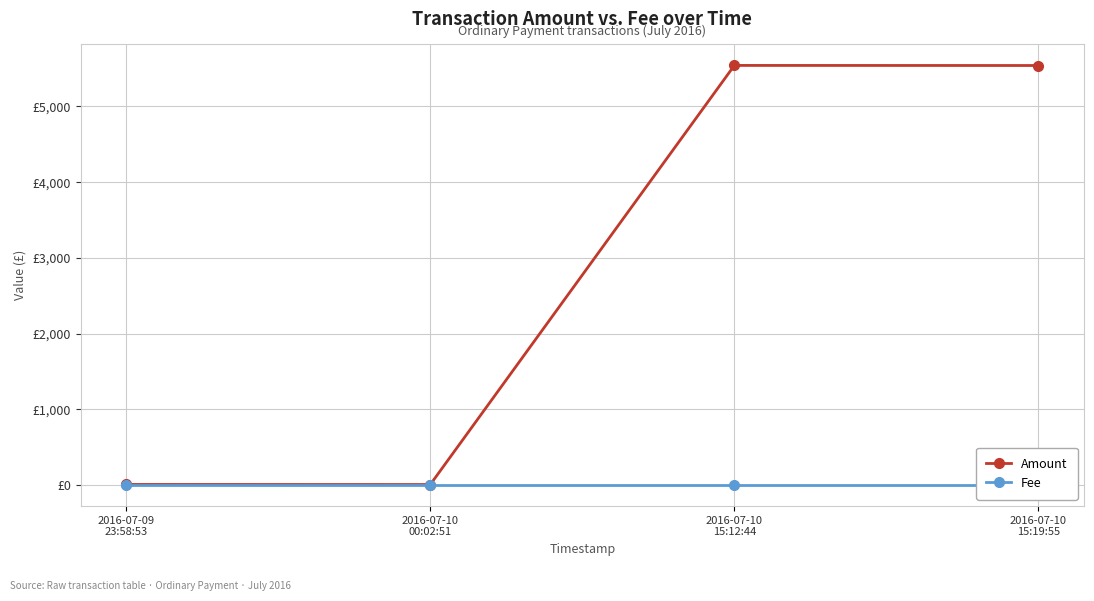

Which category has the lowest value in the Fee series?

2016-07-09
23:58:53